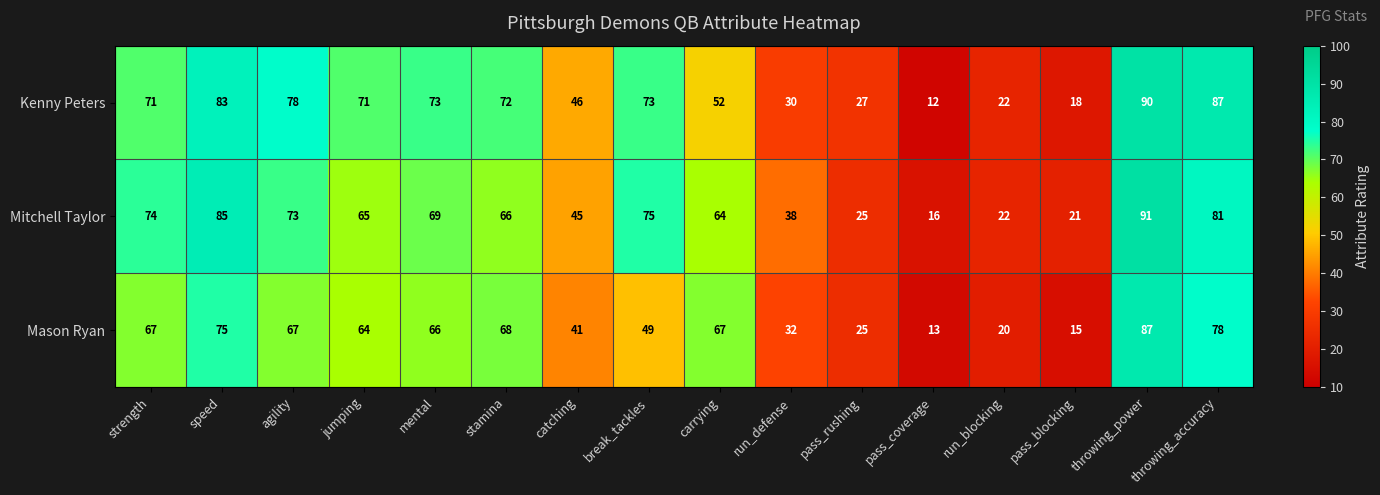

List the series in order of their peak value, highest first.

Mitchell Taylor, Kenny Peters, Mason Ryan